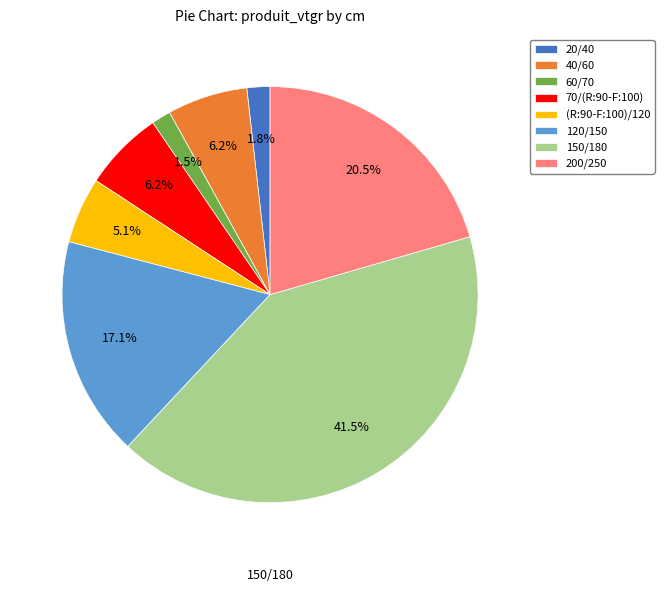

Which slice is the largest?

150/180